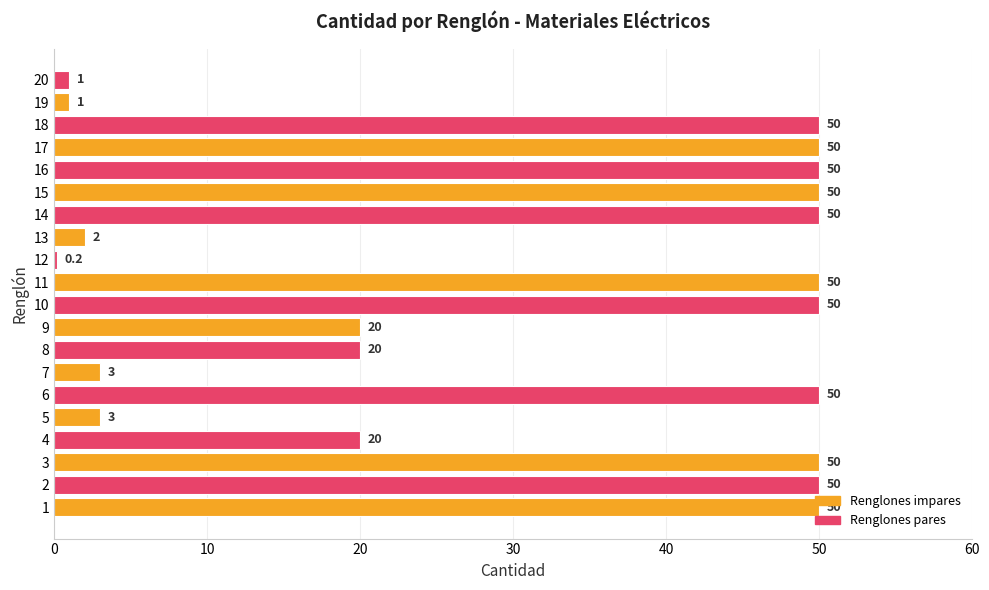

Does the chart contain any negative values?

No